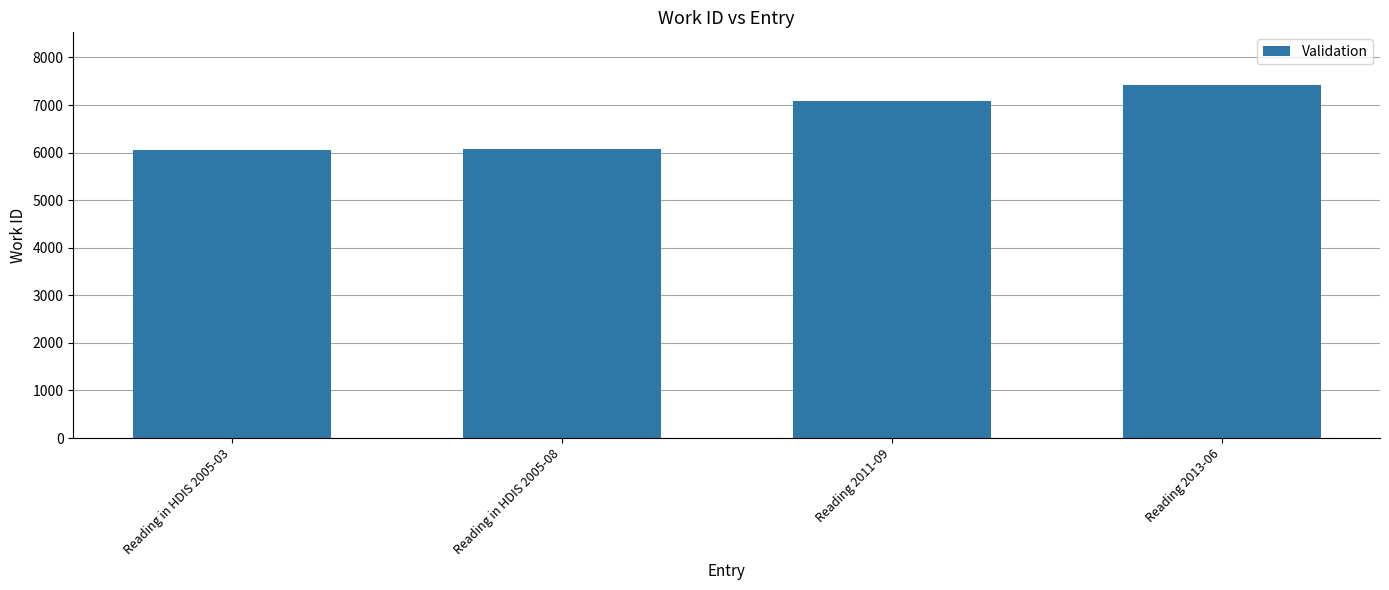

What position from the right is Reading in HDIS 2005-03?

4